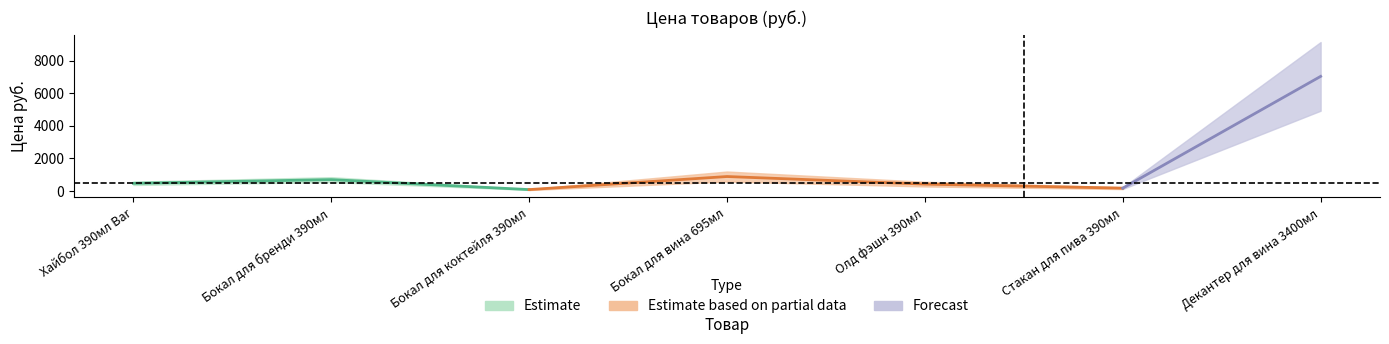

Rank the categories by value from lowest to highest.

Бокал для коктейля 390мл, Стакан для пива 390мл, Олд фэшн 390мл, Хайбол 390мл Bar, Бокал для бренди 390мл, Бокал для вина 695мл, Декантер для вина 3400мл